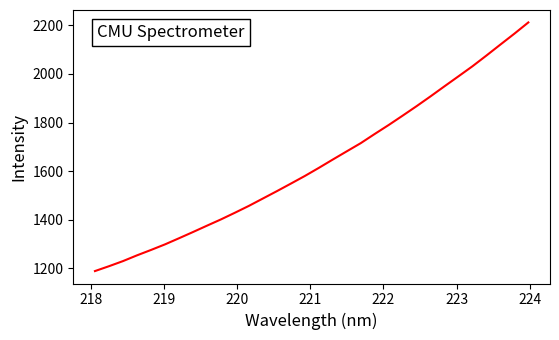

What is the difference between the maximum and second lowest values?

1004.8